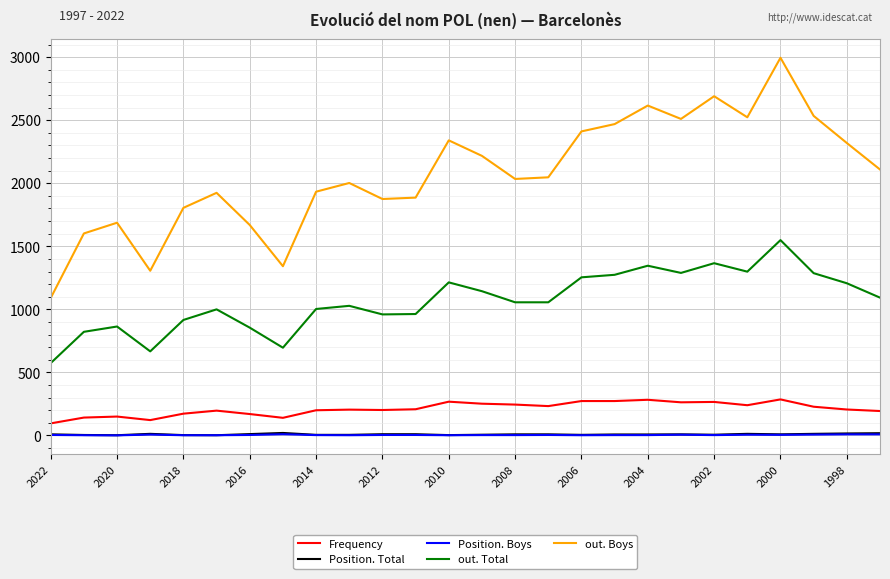

What is the average value of the Position. Total series?

9